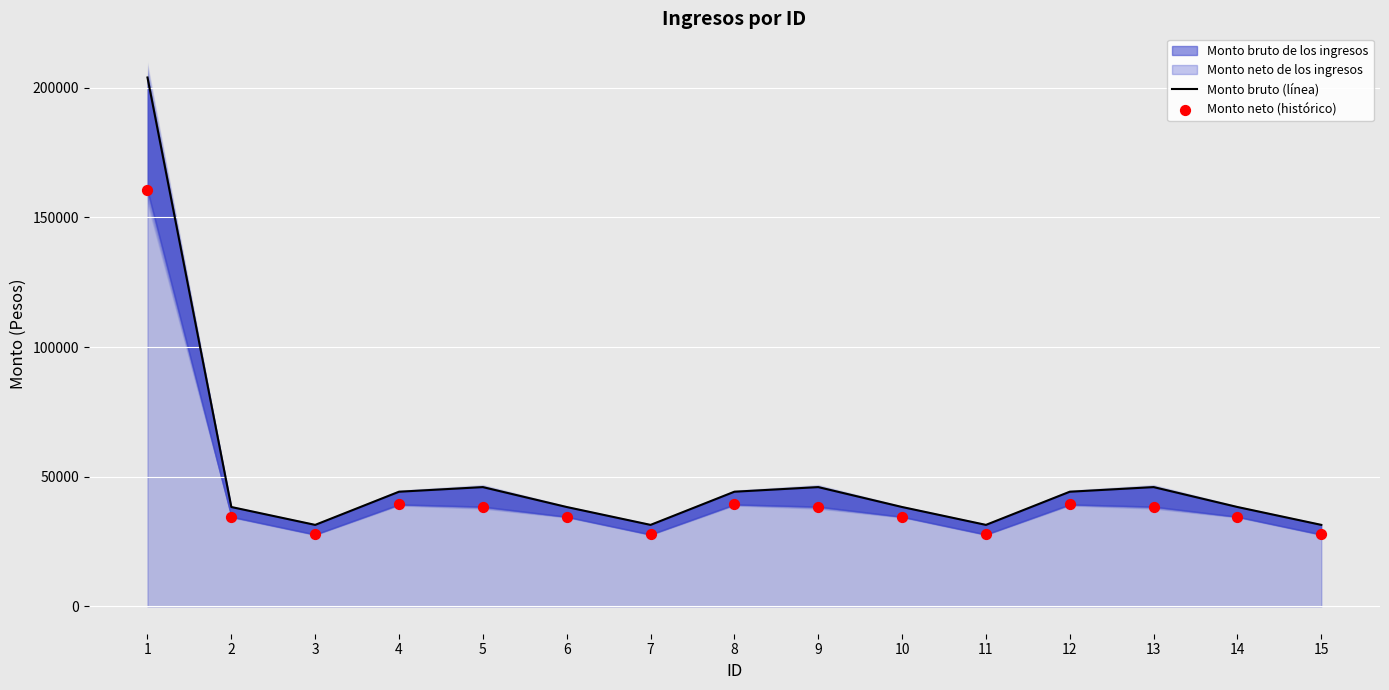

What is the total value across all series at 15?

59207.4